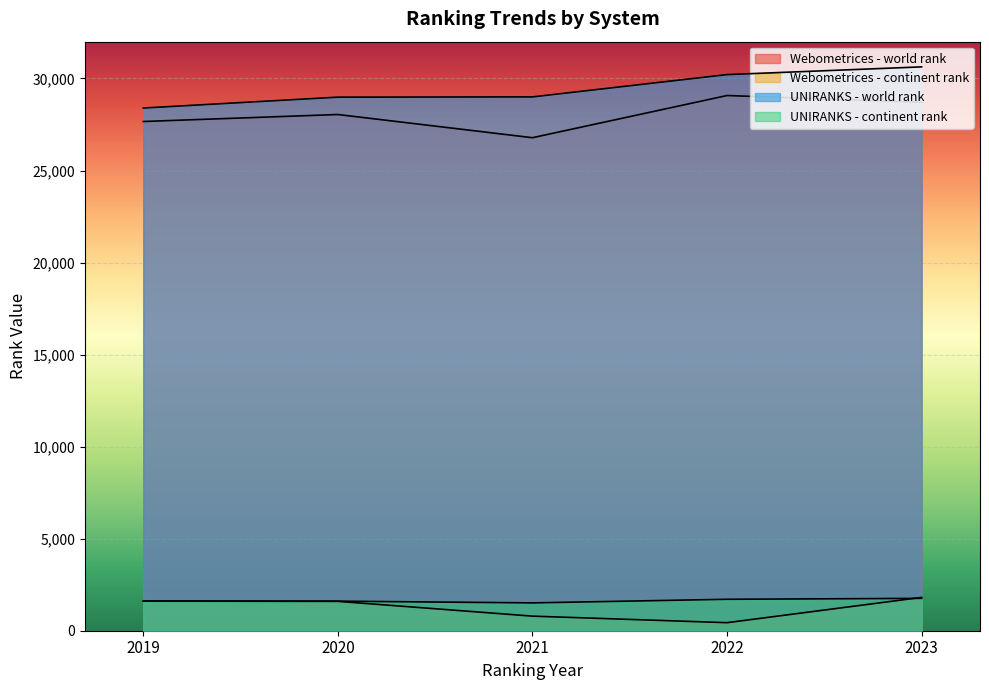

At which category does Webometrices - continent rank reach its first local valley?

2022